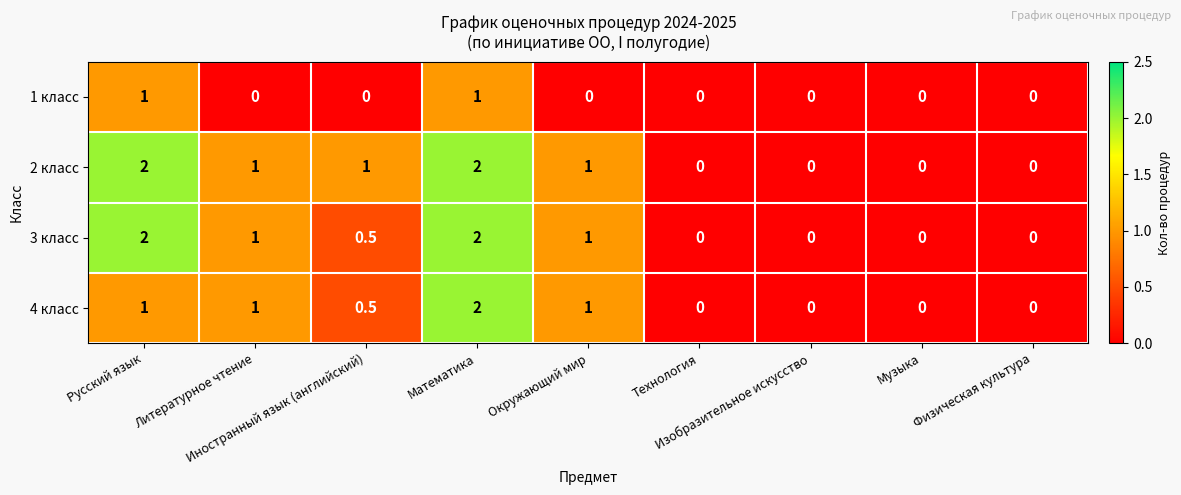

Count the 2 класс values in the range 0 to 1.

7